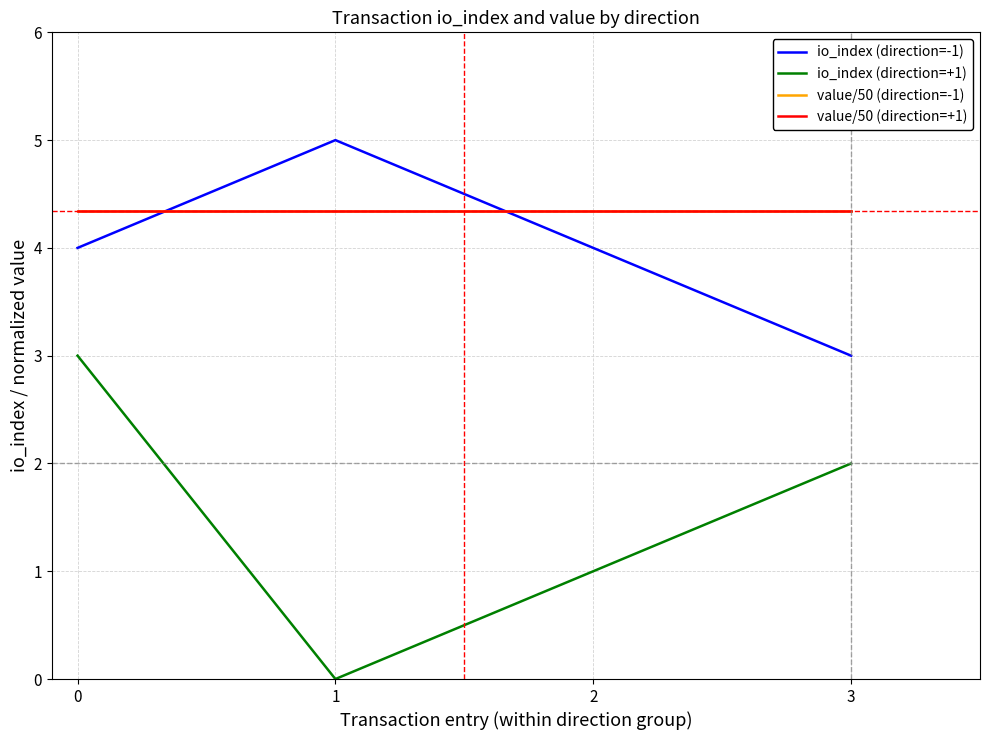

Reading left to right, what are all the values shown in this chart?

io_index (direction=-1): 4.0	5.0	4.0	3.0
io_index (direction=+1): 3.0	0.0	1.0	2.0
value/50 (direction=-1): 4.3	4.3	4.3	4.3
value/50 (direction=+1): 4.3	4.3	4.3	4.3